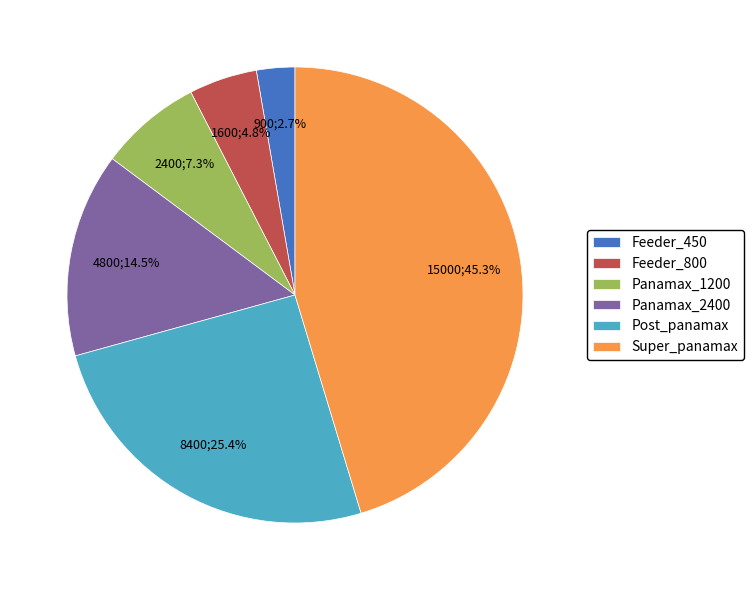

How many slices are in this pie chart?

6